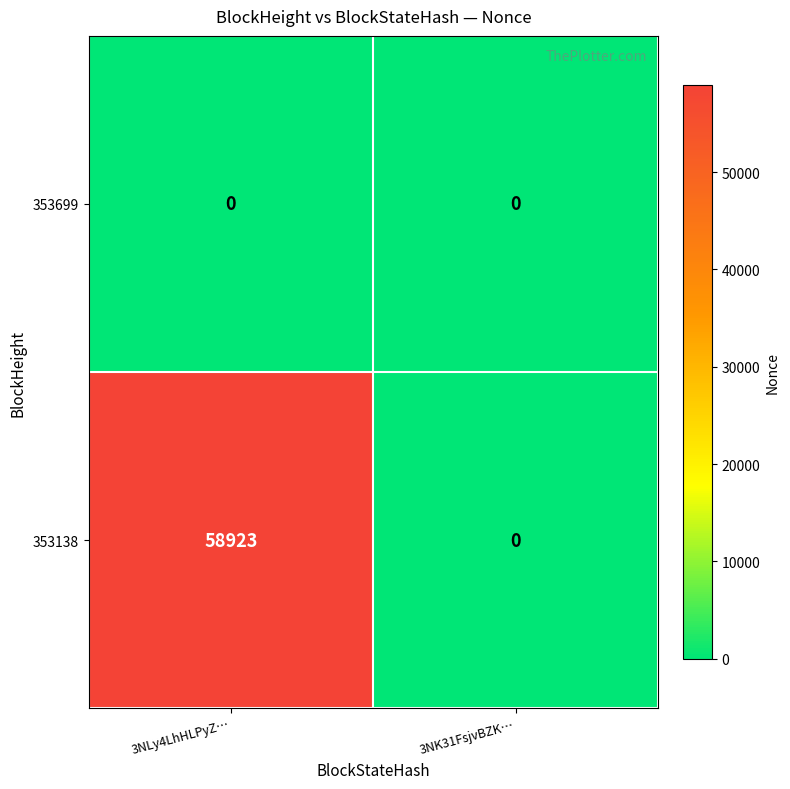

Which series has the largest range (max minus min)?

353138